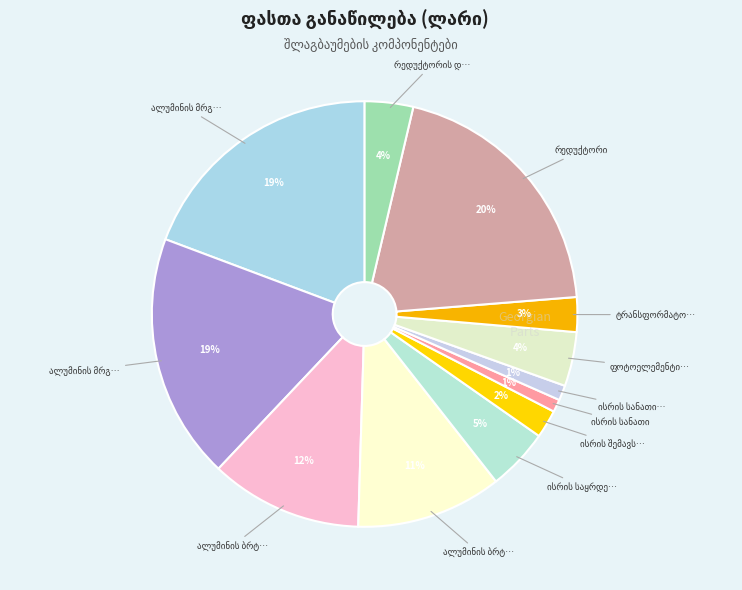

Count the number of slices in the pie.

12